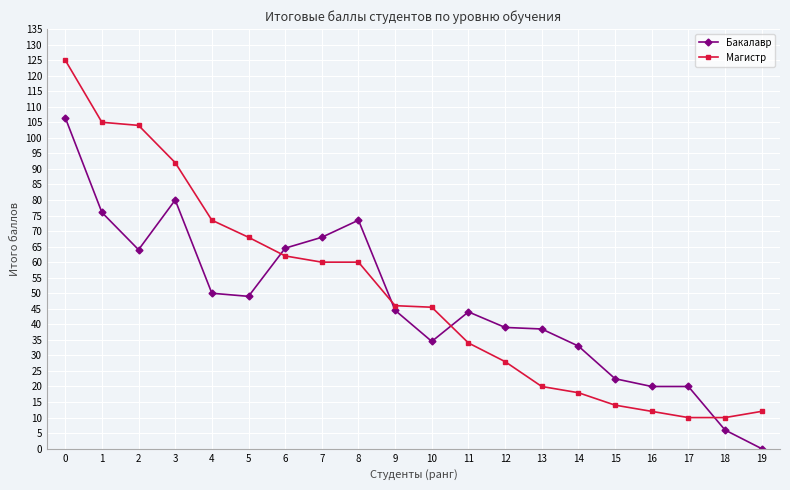

At which category does the chart reach its minimum across all series?

19